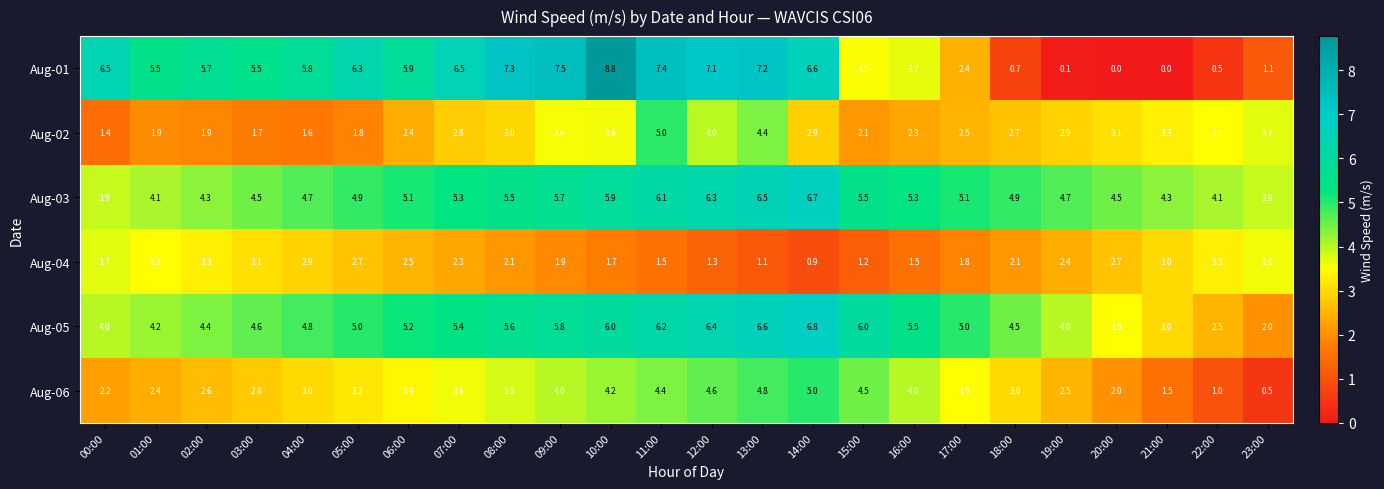

What is the spread (max minus min) of values at 12:00?

5.8